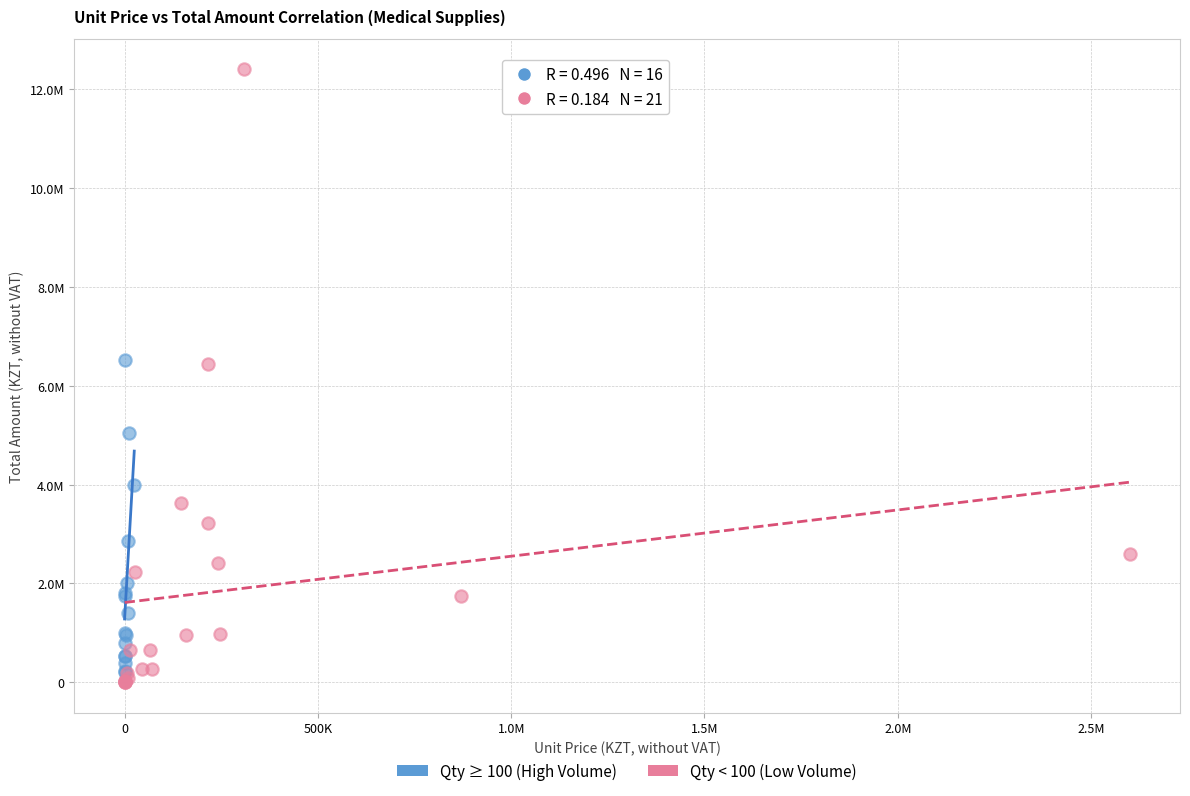

What are all the series names shown in the legend?

Qty ≥ 100 (High Volume), Qty < 100 (Low Volume)